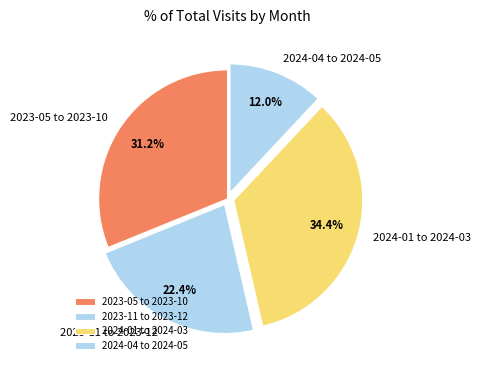

Count the number of slices in the pie.

4